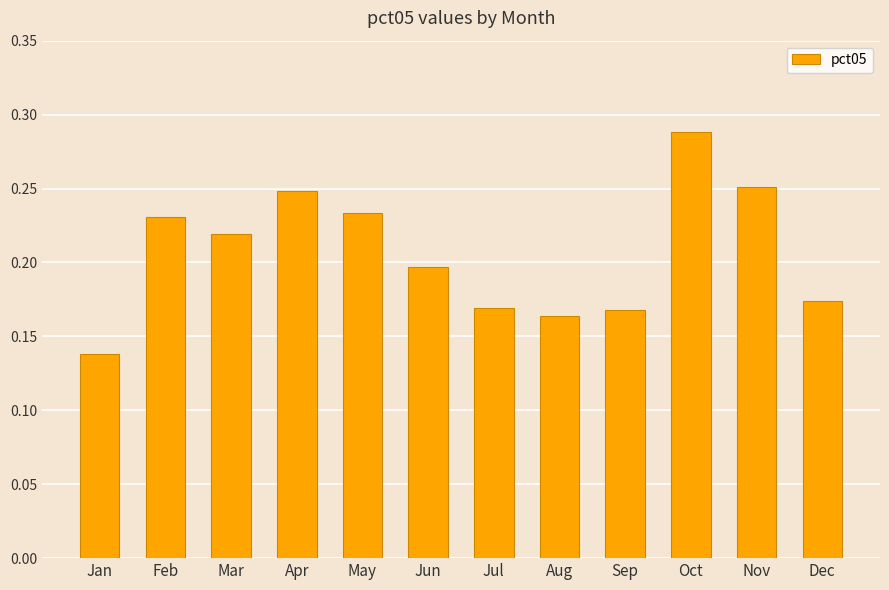

Where is the data nearest to the value 0?

Jan